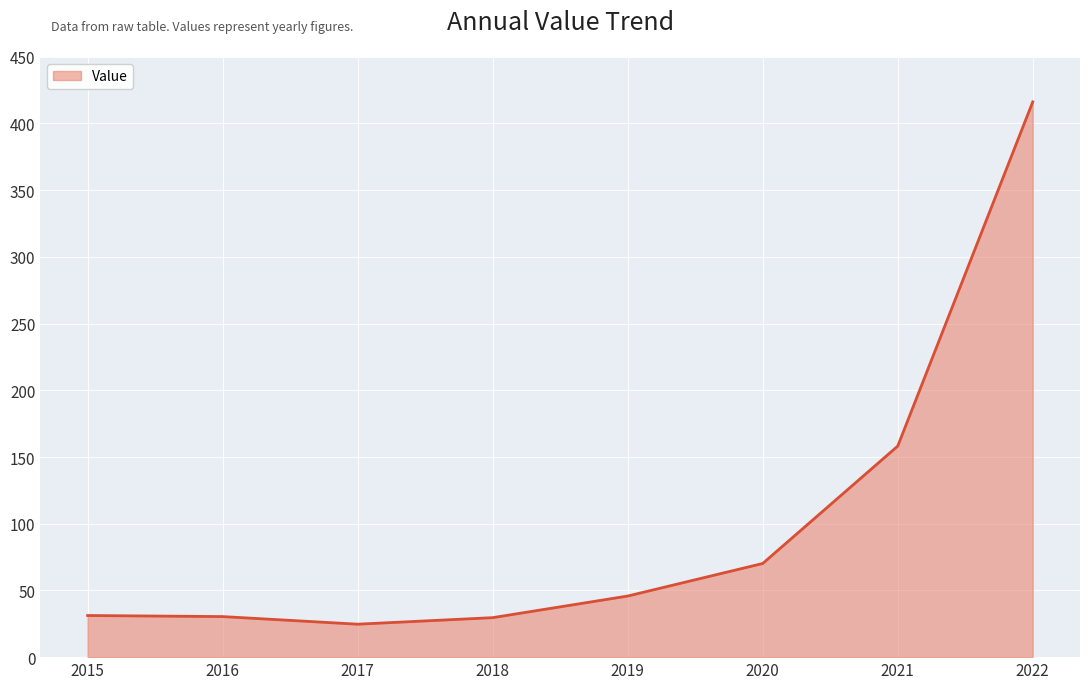

At which category does the data reach its first local valley?

2017